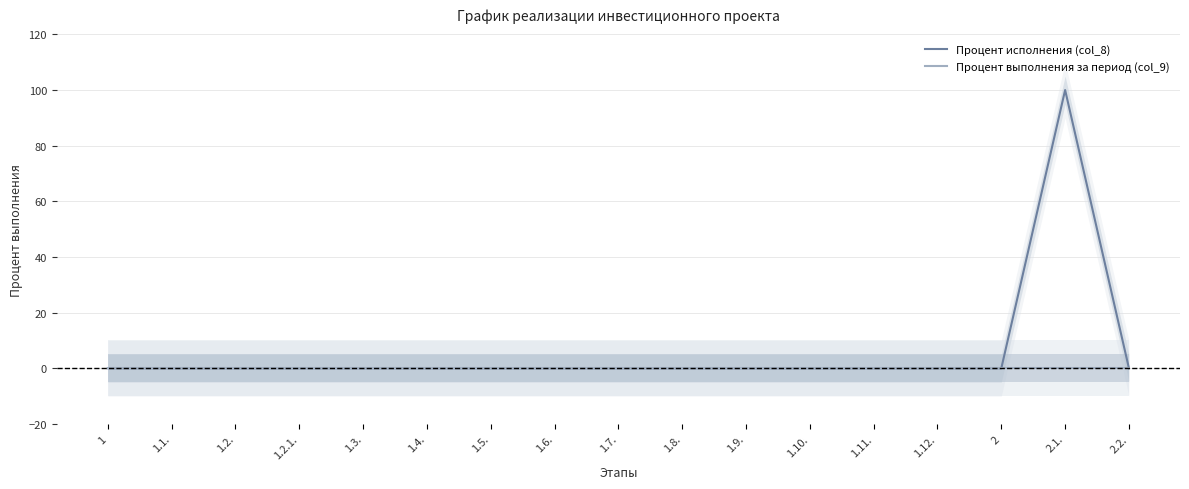

True or false: Процент выполнения за период (col_9) has more than 0 points higher than both neighbors.

False